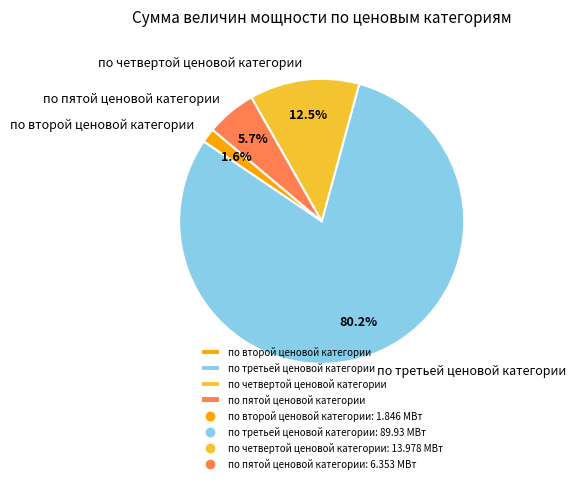

The по второй ценовой категории slice represents 10% of the pie. True or false?

False